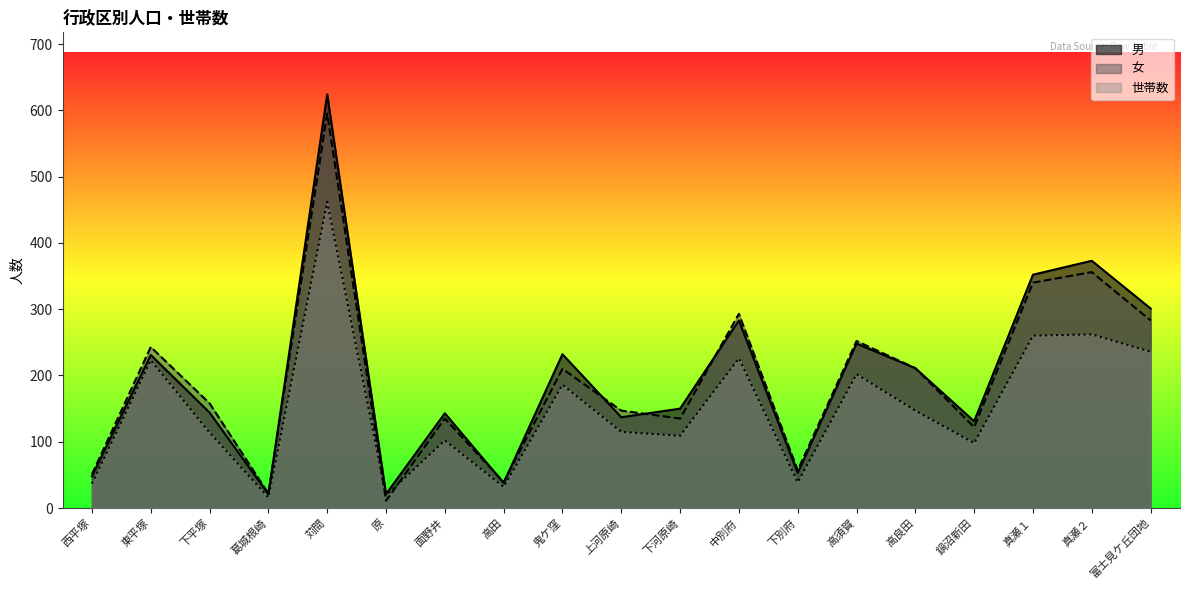

Which series has the largest total across all categories?

男